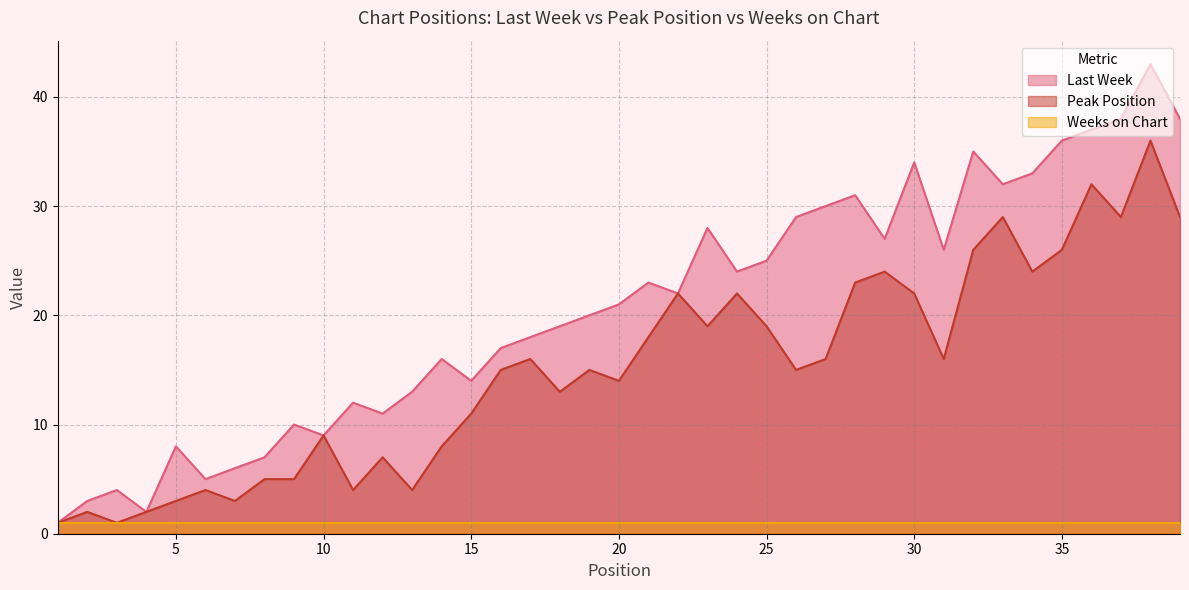

True or false: Peak Position and Last Week intersect in this chart.

False